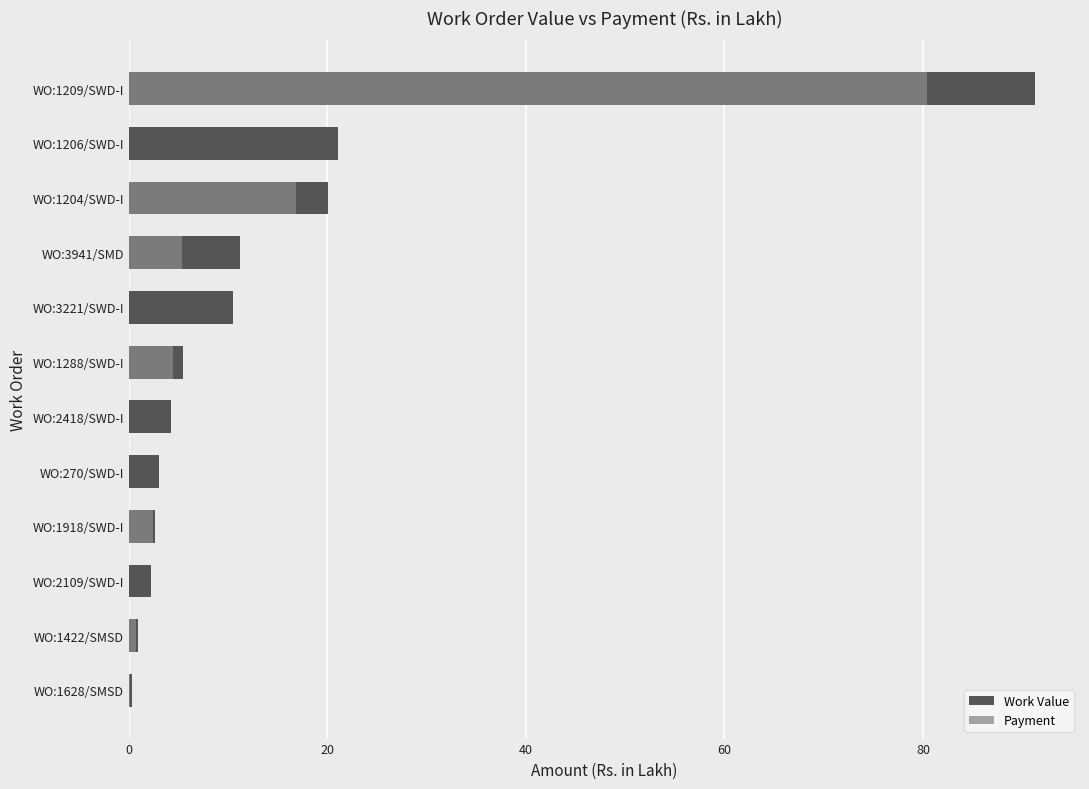

Which series has the largest total across all categories?

Work Value